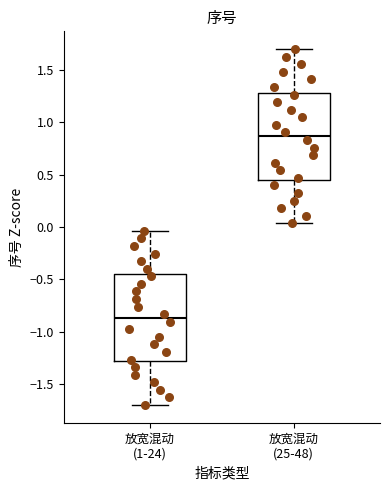

Reading left to right, read every box against the y-axis: the position of its median line, the range the box covers, and the ends of its whiskers. The values are not printed on the chart, so give them approximately, as read against the axis.

放宽混动 (1-24): median -0.85, box -1.30 to -0.45, whiskers -1.70 to -0.05
放宽混动 (25-48): median 0.85, box 0.45 to 1.30, whiskers 0.05 to 1.70